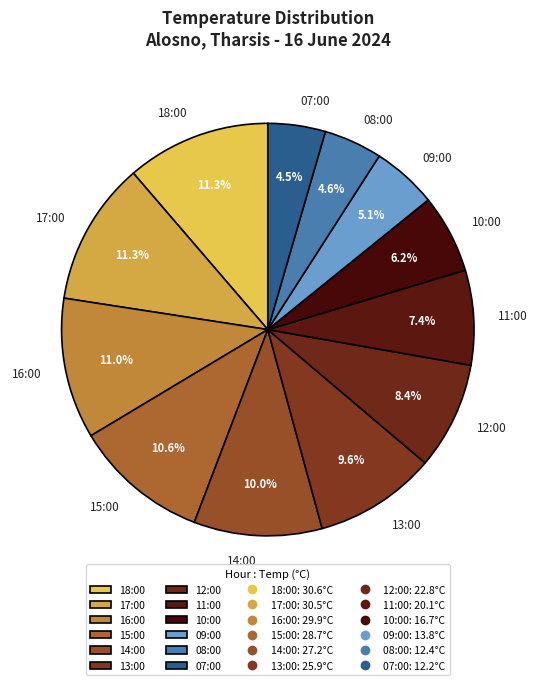

Between 08:00 and 15:00, which is larger?

15:00